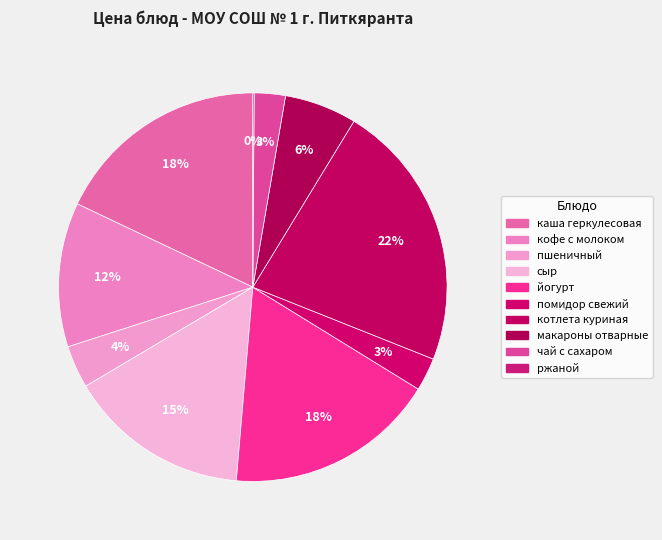

Is it true that каша геркулесовая is 28% of the pie?

False